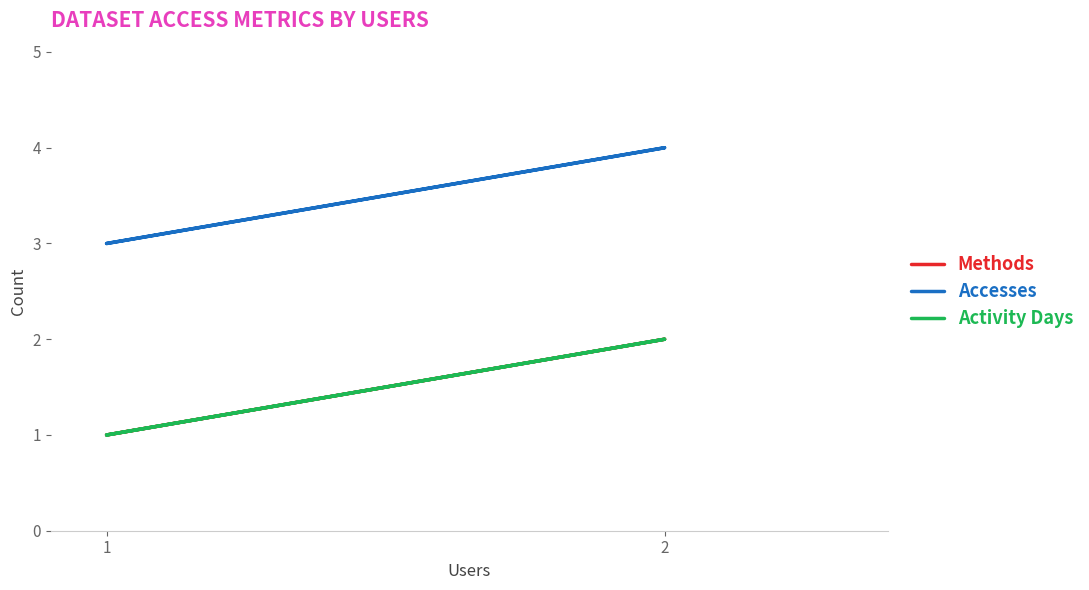

Where is Activity Days nearest to the value 1?

1